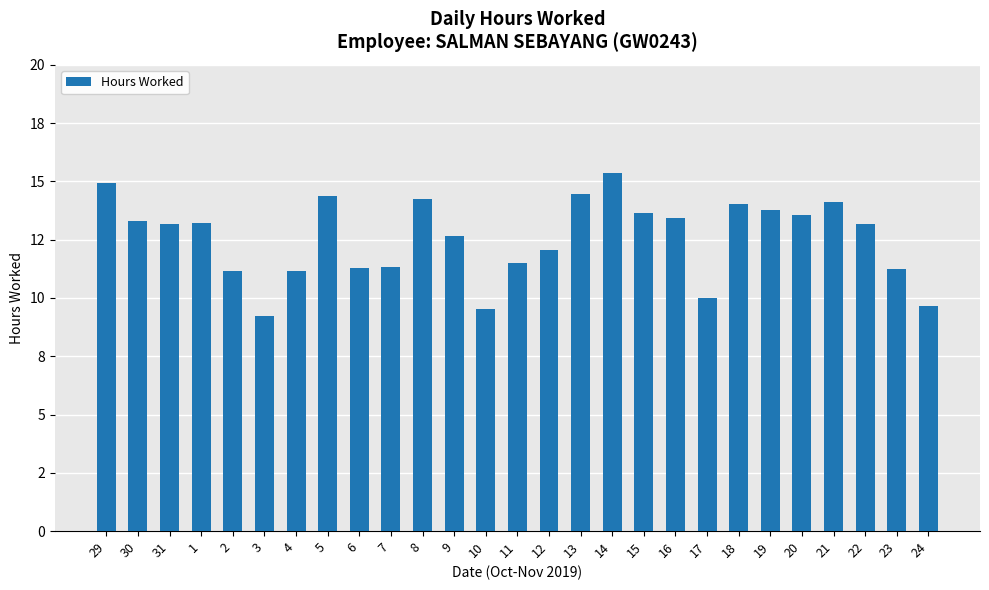

List the labels in order of value, smallest first.

3, 10, 24, 17, 4, 2, 23, 6, 7, 11, 12, 9, 22, 31, 1, 30, 16, 20, 15, 19, 18, 21, 8, 5, 13, 29, 14